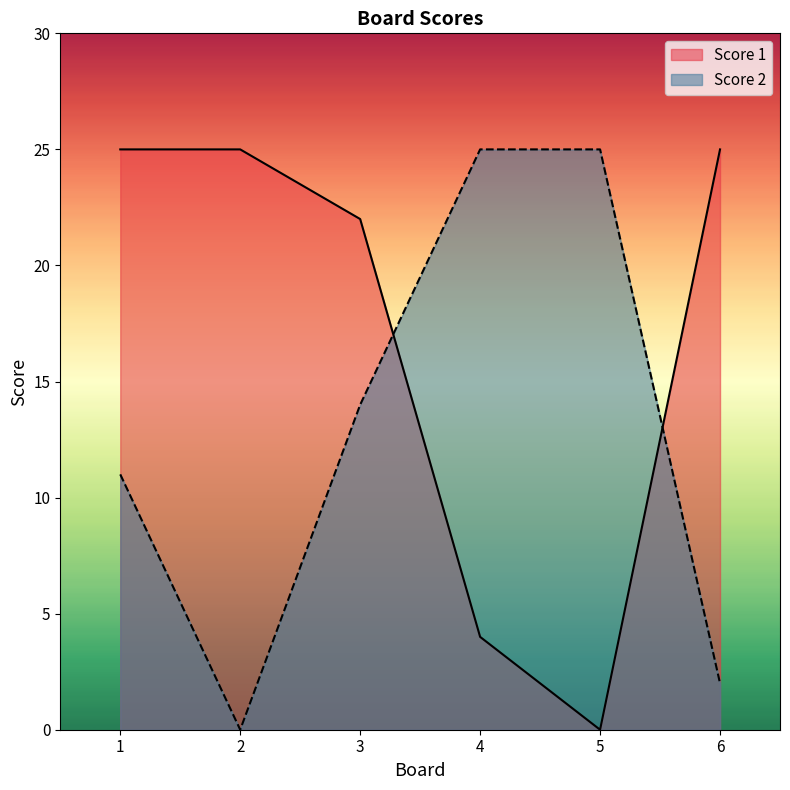

At how many categories does at least one series exceed 7?

6